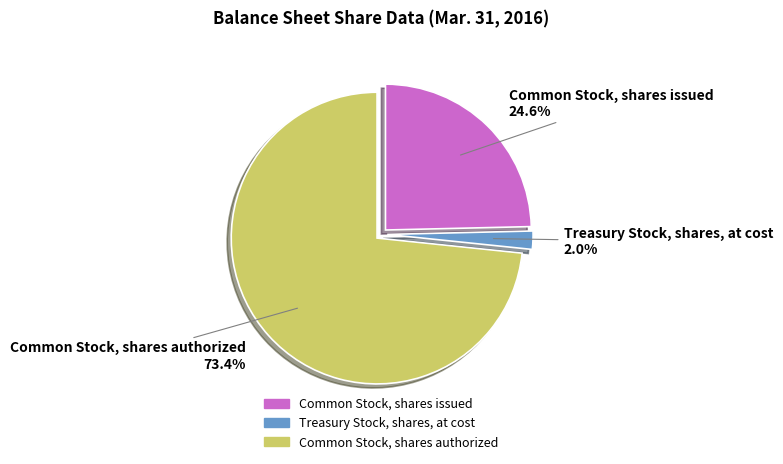

What is the ratio of the value at Common Stock, shares issued to the value at Common Stock, shares authorized?

0.3